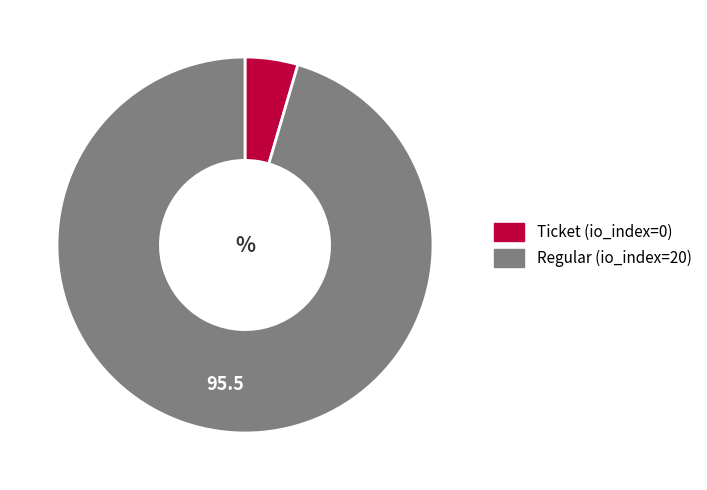

Between Regular (io_index=20) and Ticket (io_index=0), which is larger?

Regular (io_index=20)